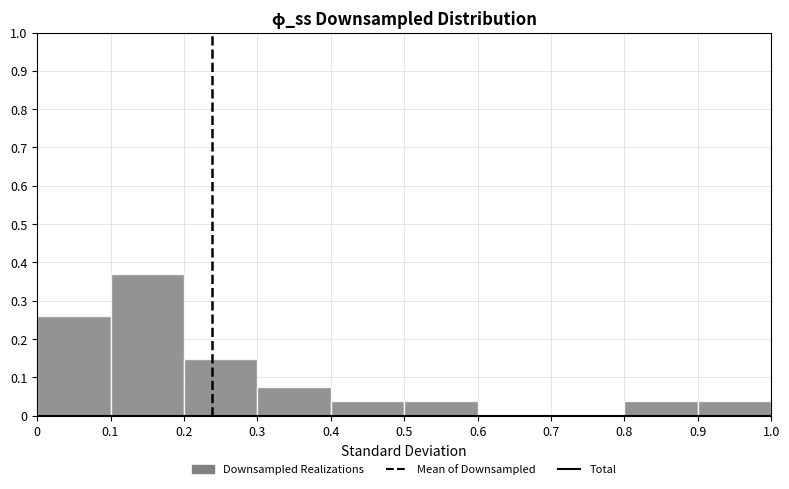

What is the height of the bar covering 0.3 to 0.4 on the x-axis? The values are not printed on the chart, so give them approximately, as read against the axis.

0.07